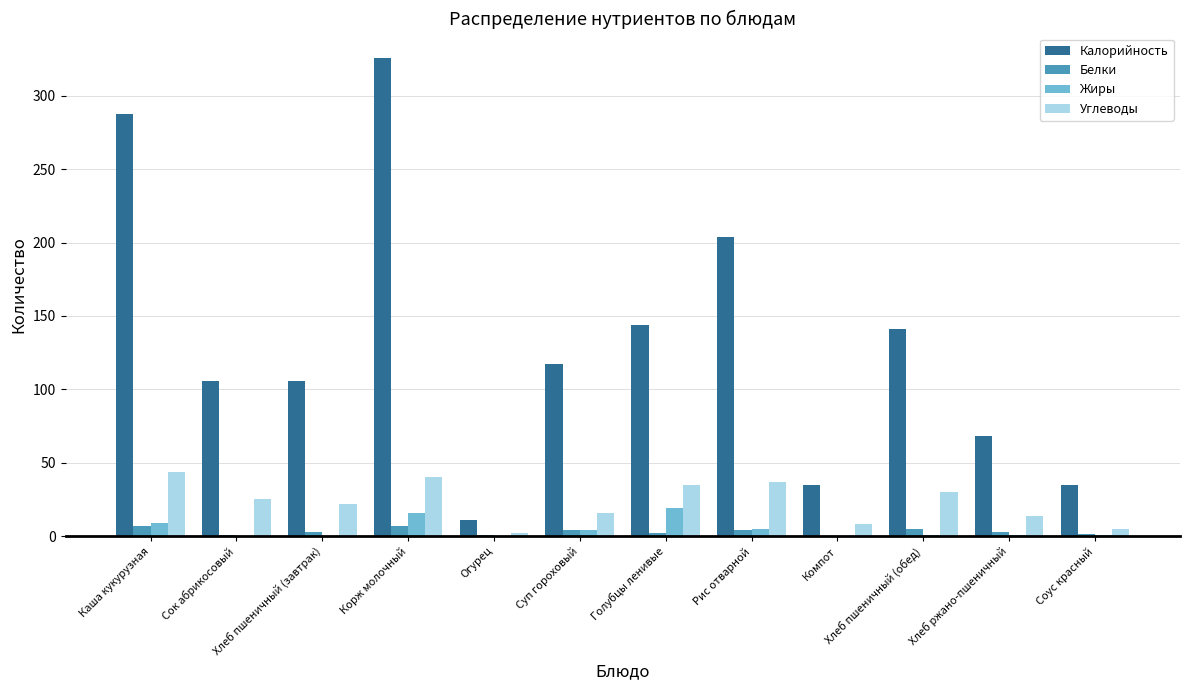

What is the sum of the Жиры values at Компот and Каша кукурузная?

9.0